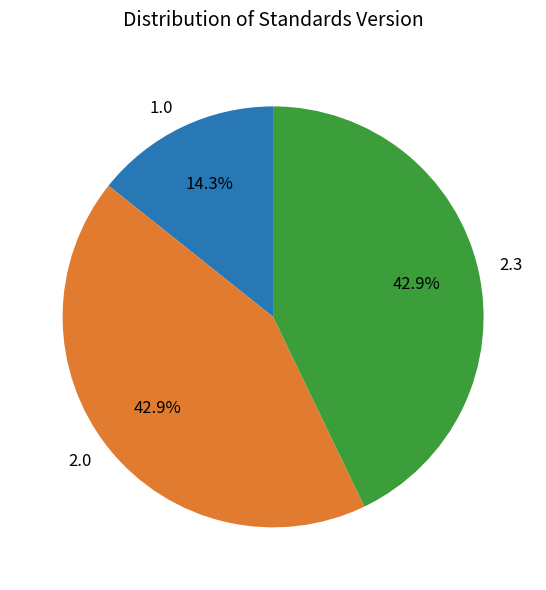

What percentage is NOT represented by 2.0?

57.1%